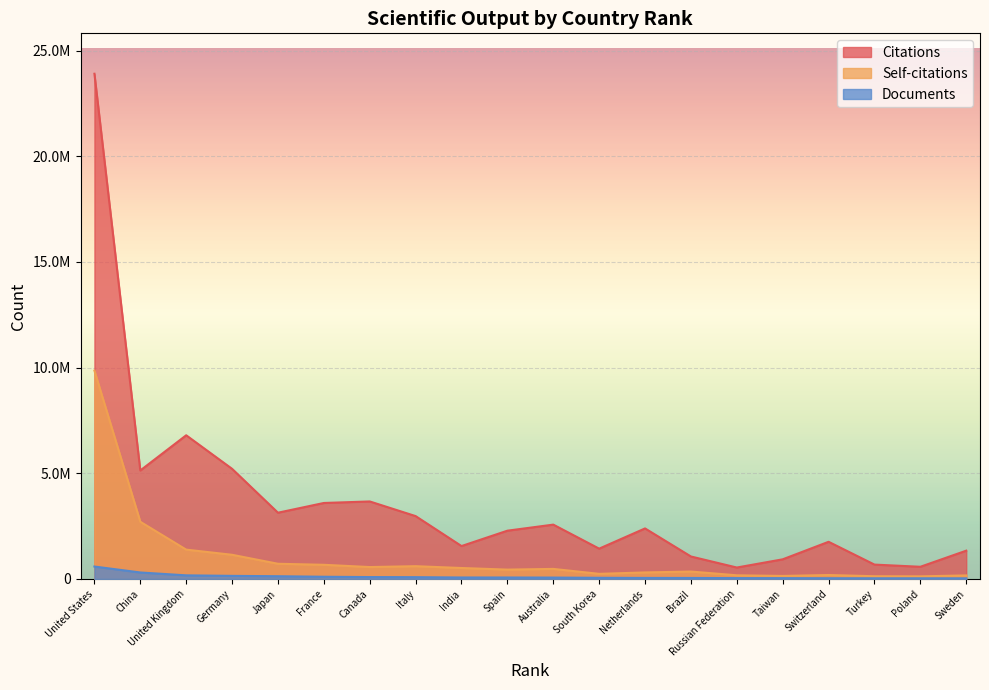

At which label does Self-citations first exceed 475671?

United States